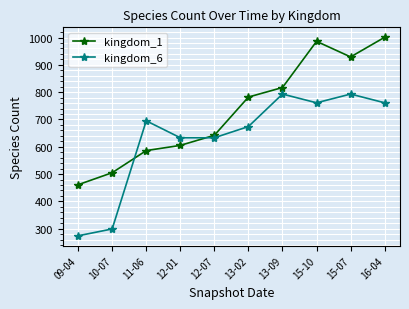

Reading right to left, what are all the values shown in this chart?

kingdom_1: 1001	929	986	817	782	642	605	586	505	461
kingdom_6: 761	793	761	793	674	633	633	695	299	274